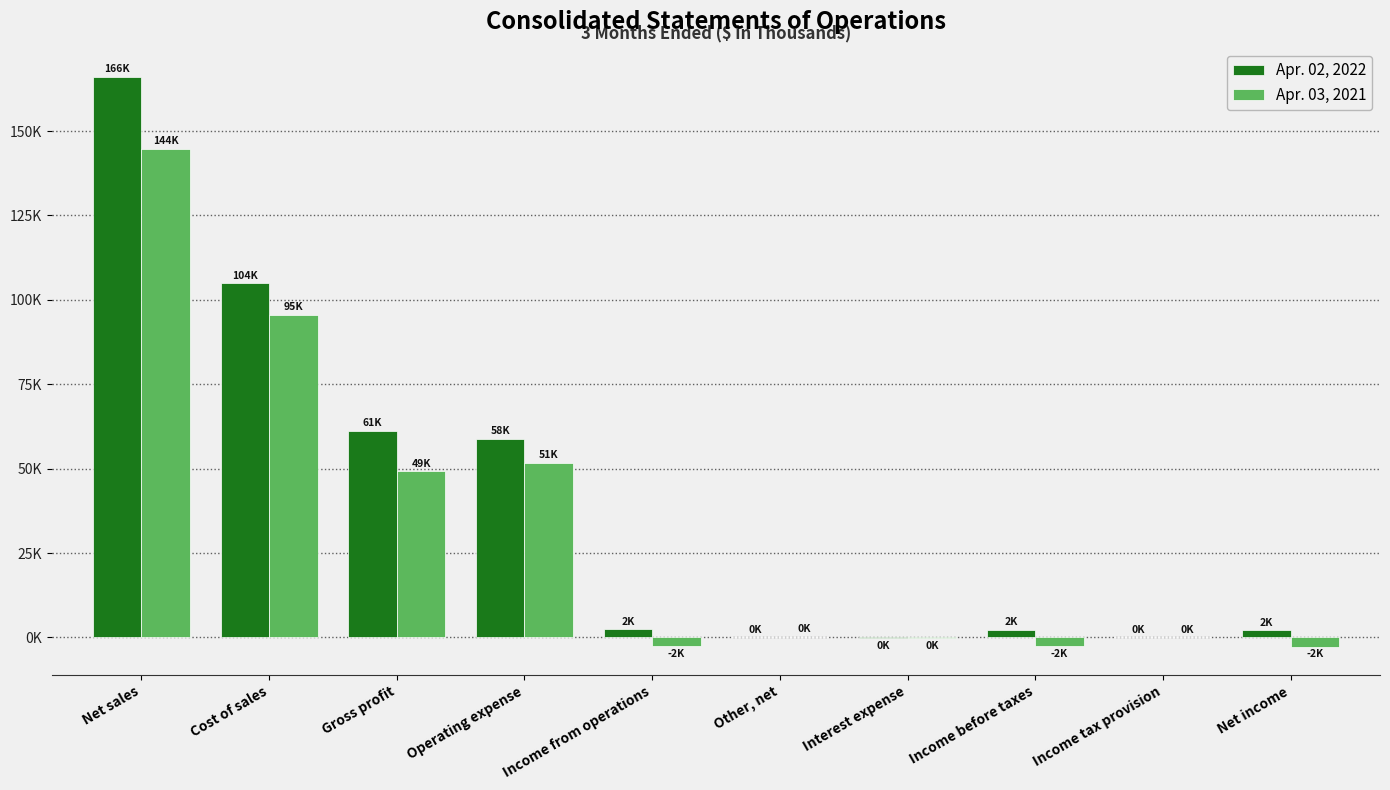

What is the sum of the Apr. 02, 2022 values at Income before taxes and Net income?

4258